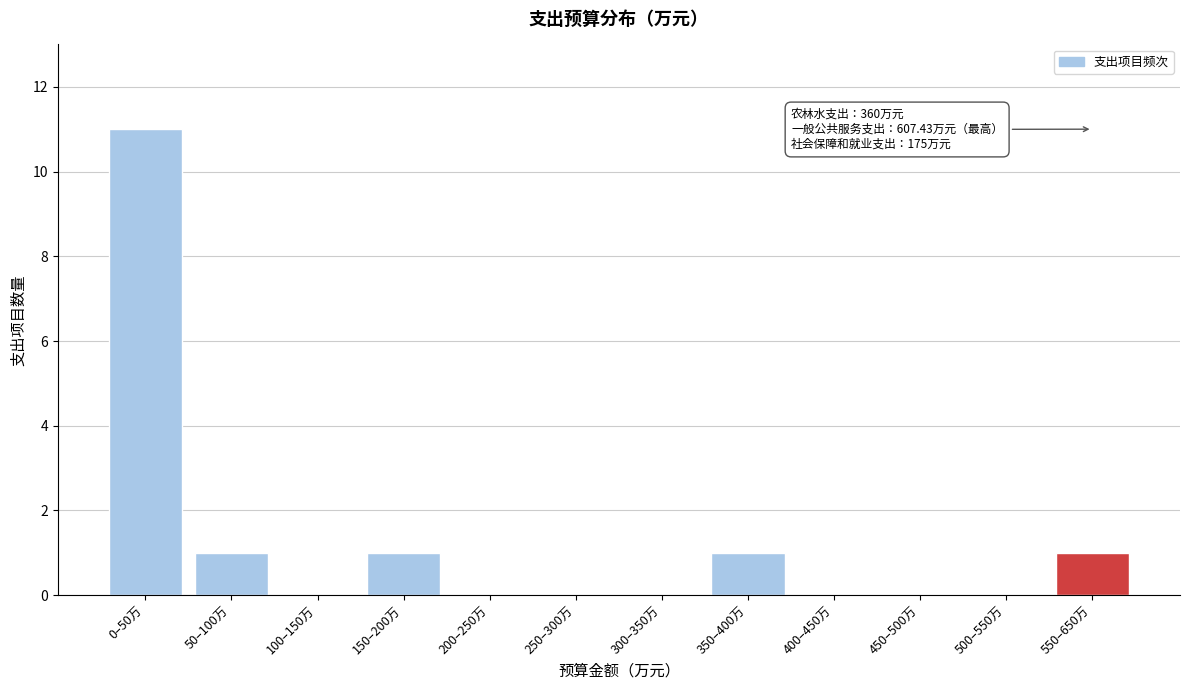

Reading left to right, list all the values displayed in this chart.

0–50万=11	50–100万=1	100–150万=0	150–200万=1	200–250万=0	250–300万=0	300–350万=0	350–400万=1	400–450万=0	450–500万=0	500–550万=0	550–650万=1